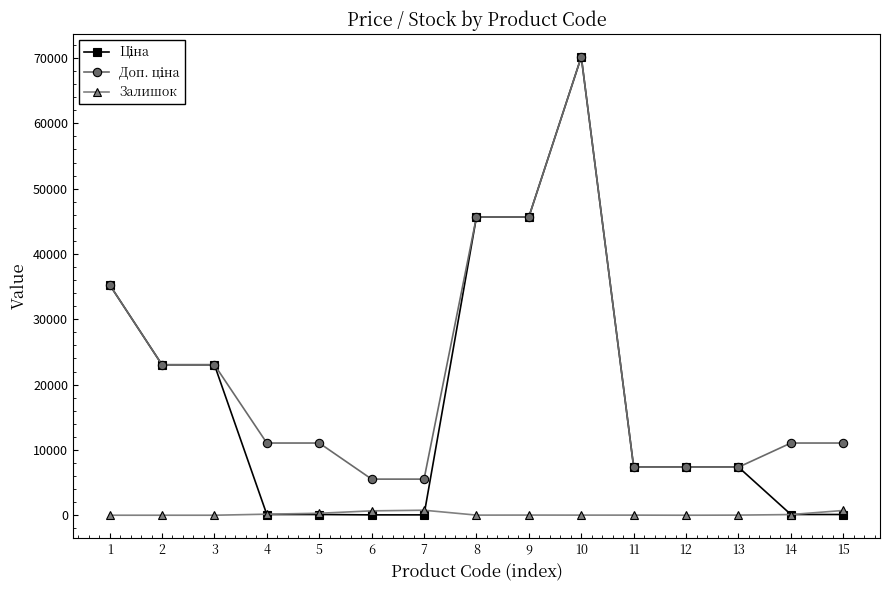

At which category is the sum across all series the highest?

10